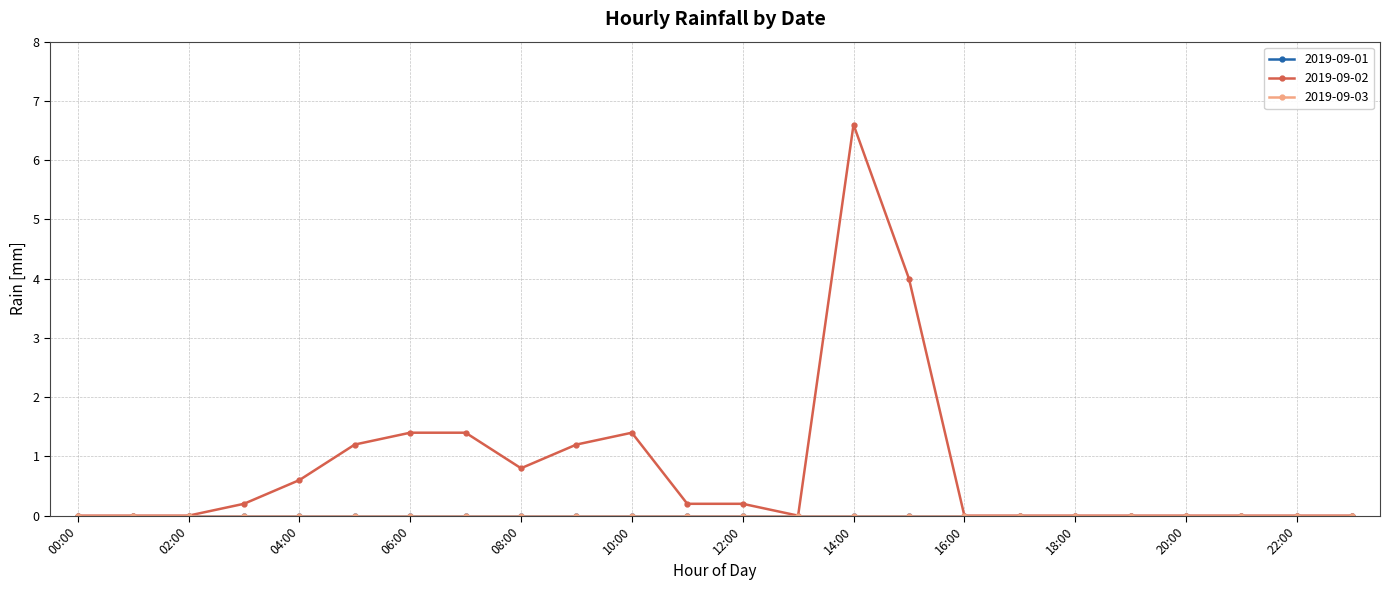

At which label does 2019-09-02 reach its peak?

14:00